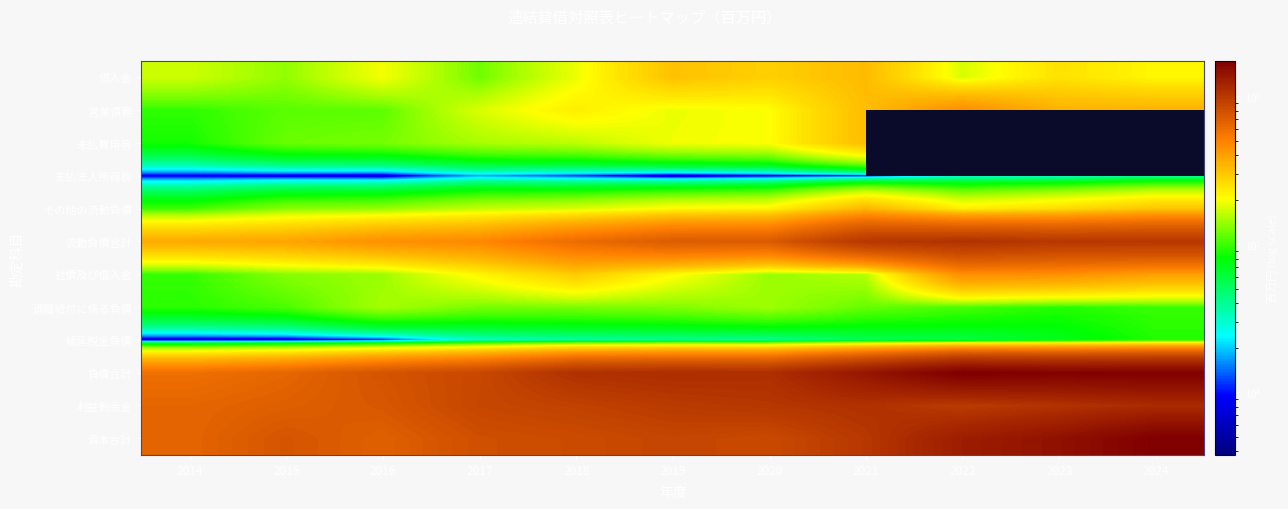

What is the spread (max minus min) of values at 2021?

1385904.0